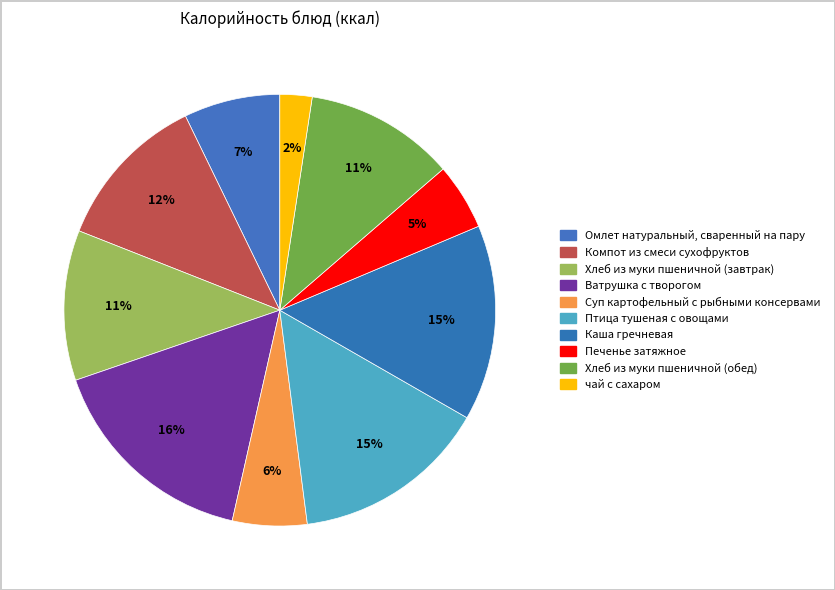

Between Каша гречневая and Ватрушка с творогом, which is larger?

Ватрушка с творогом